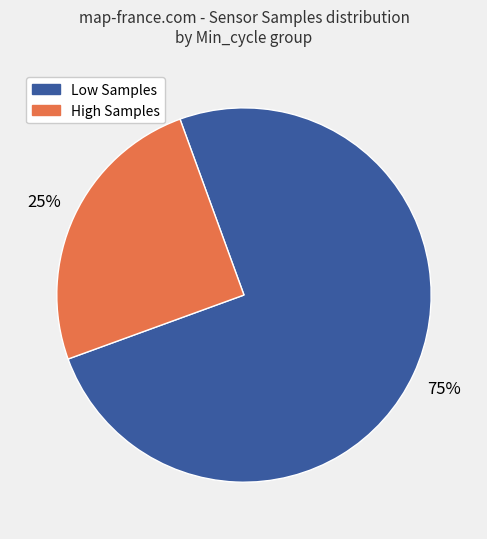

Does any single category account for the majority?

Yes